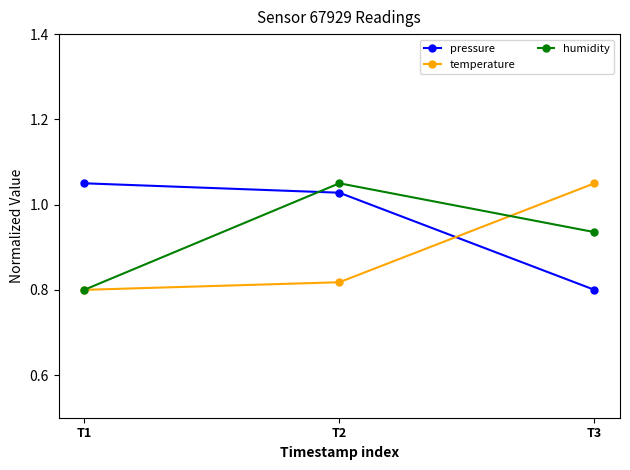

At which category is the sum across all series the highest?

T2